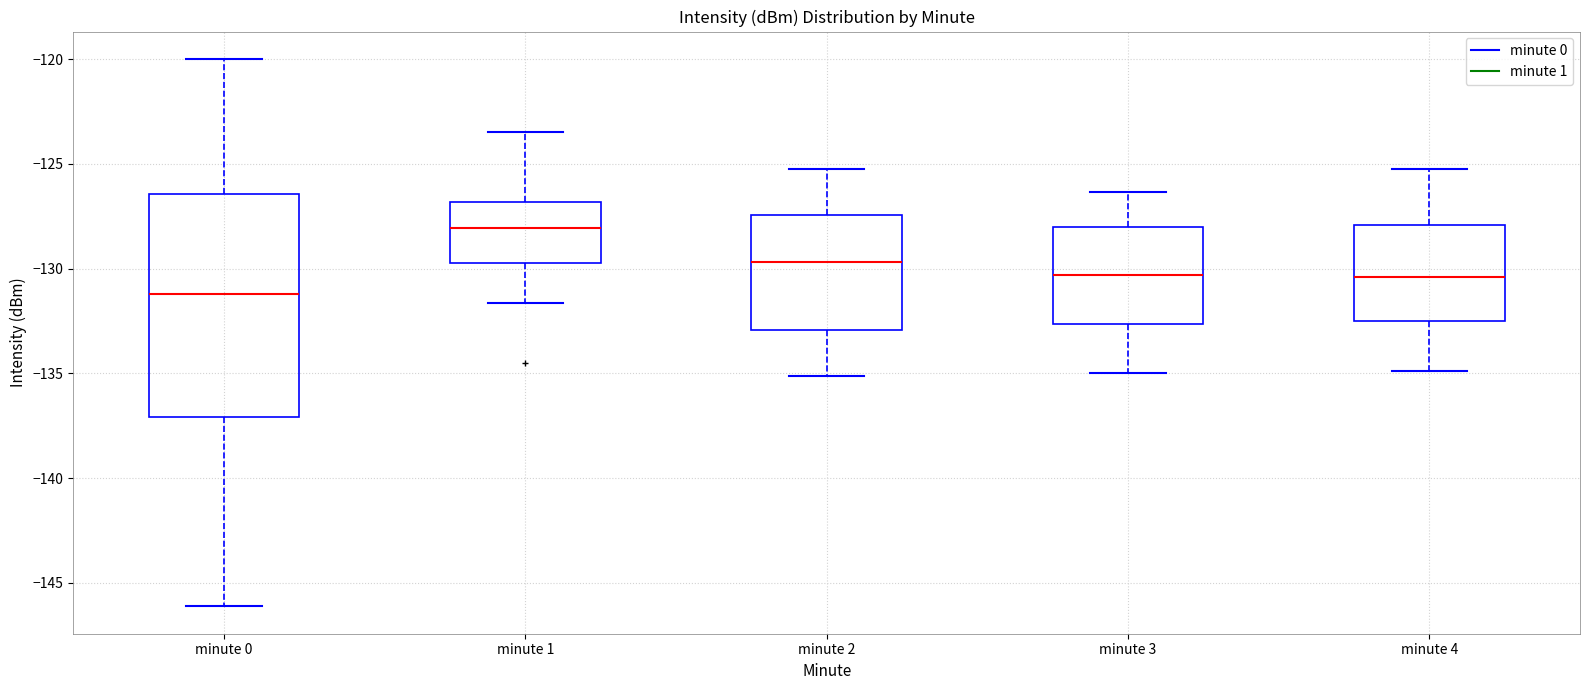

Where is the lower edge of the box for minute 3 on the y-axis? The values are not printed on the chart, so give them approximately, as read against the axis.

-132.5